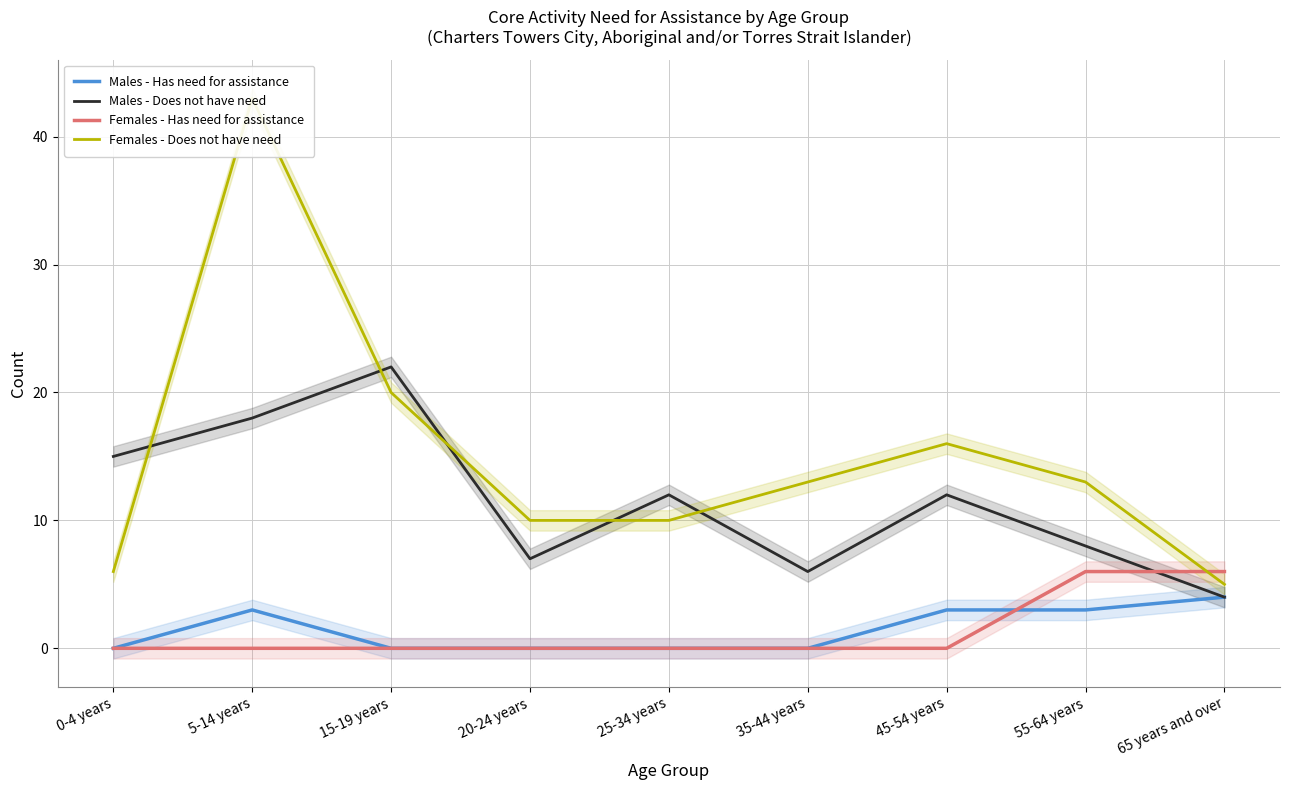

The Females - Has need for assistance series shows 0 at 45-54 years. True or false?

True